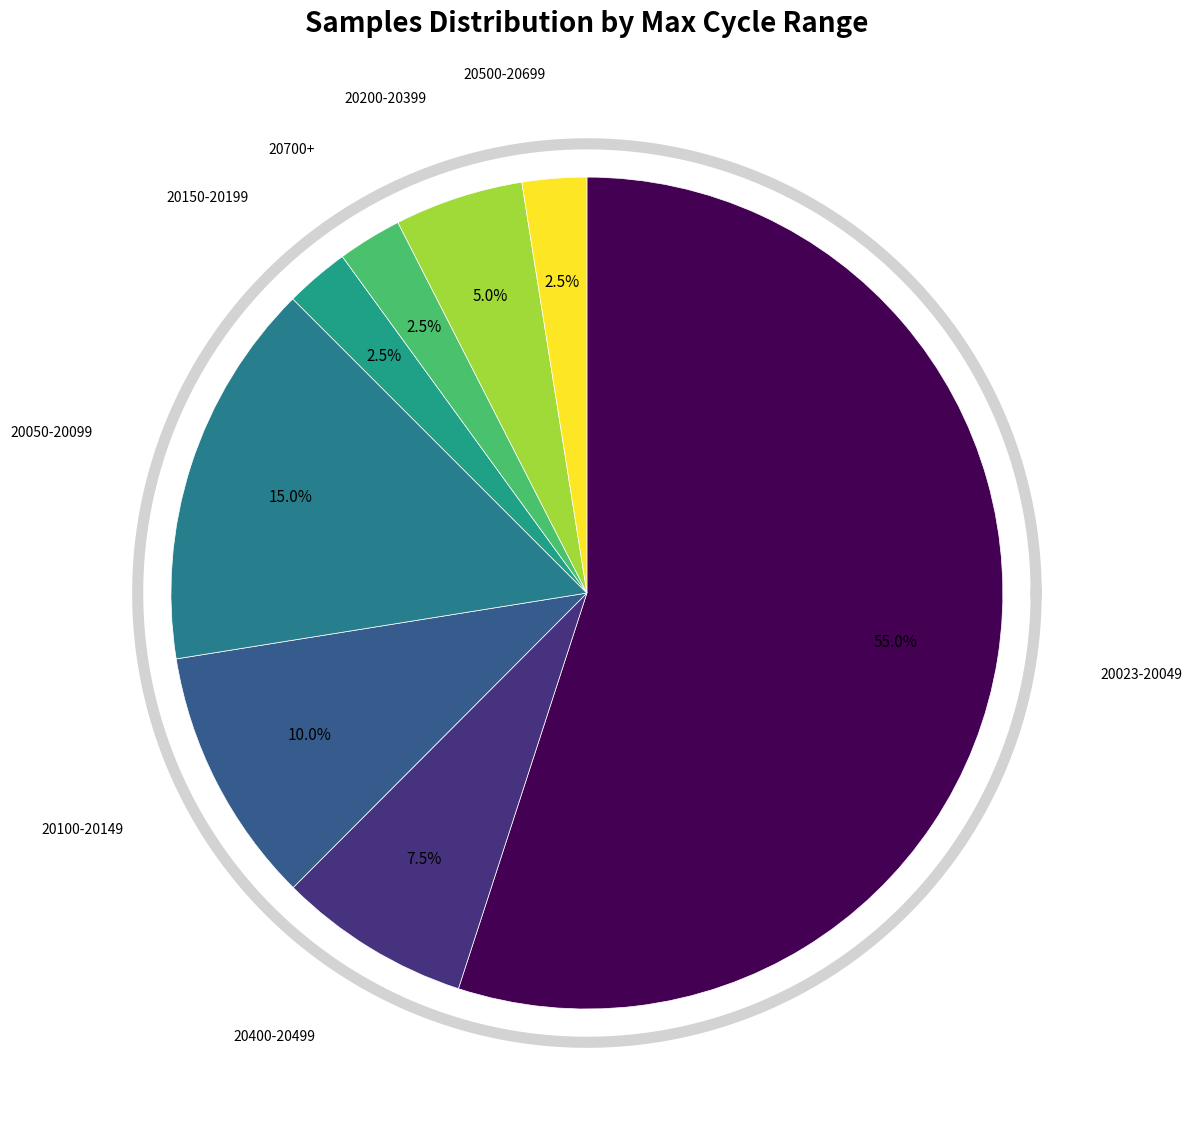

Does 28 account for over 50% of the chart?

No